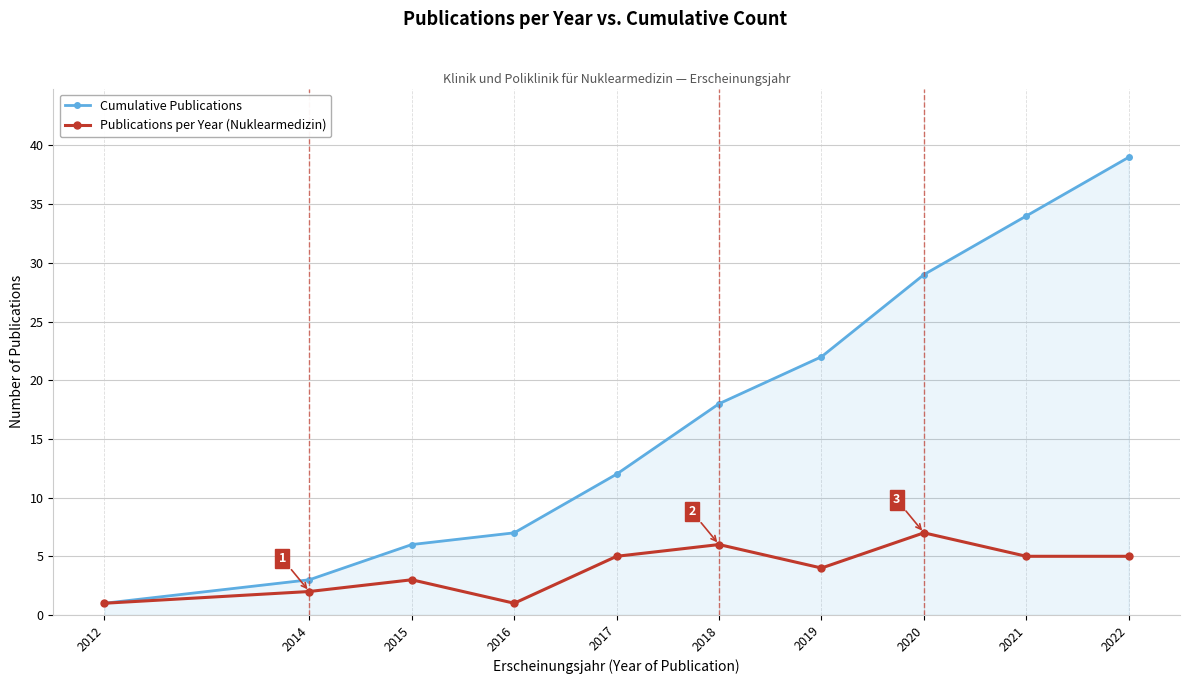

Count the number of data series in this chart.

2